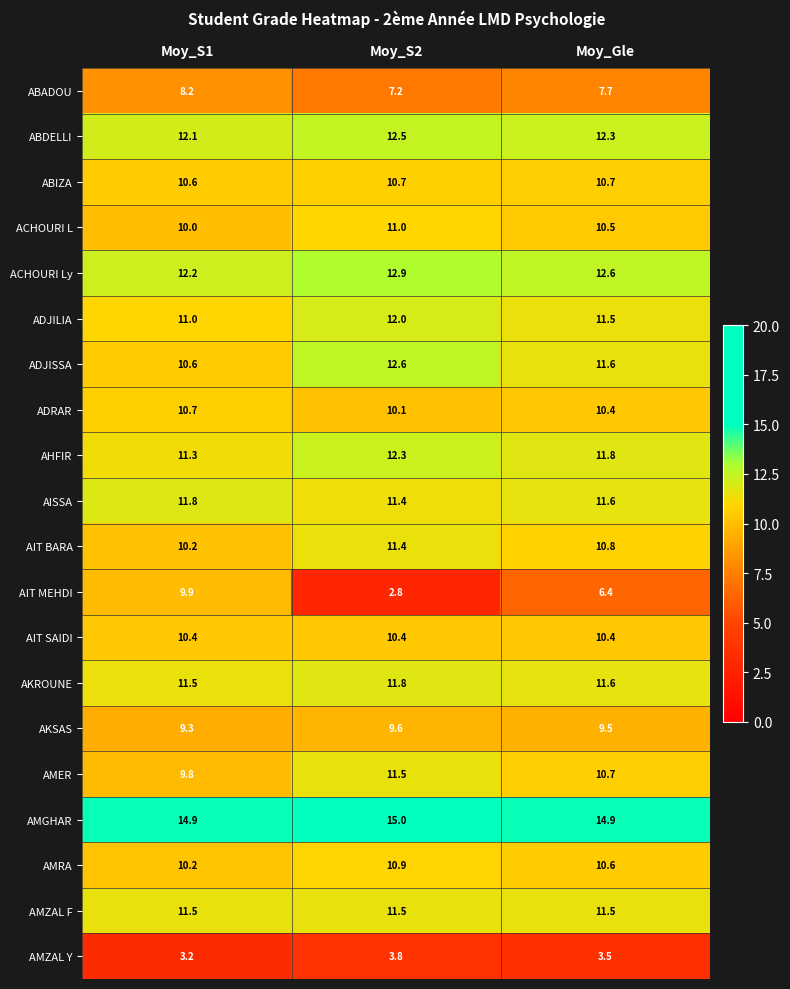

What is the maximum value shown in the chart?

15.0